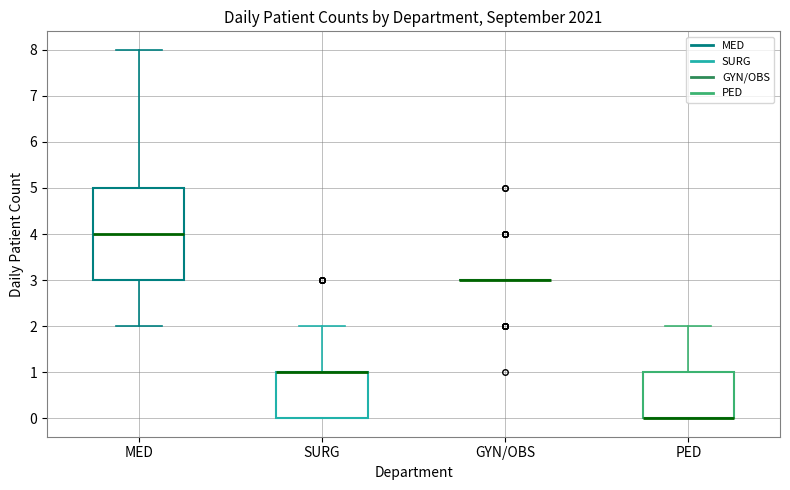

Where does the upper whisker of the box for MED end on the y-axis? The values are not printed on the chart, so give them approximately, as read against the axis.

8